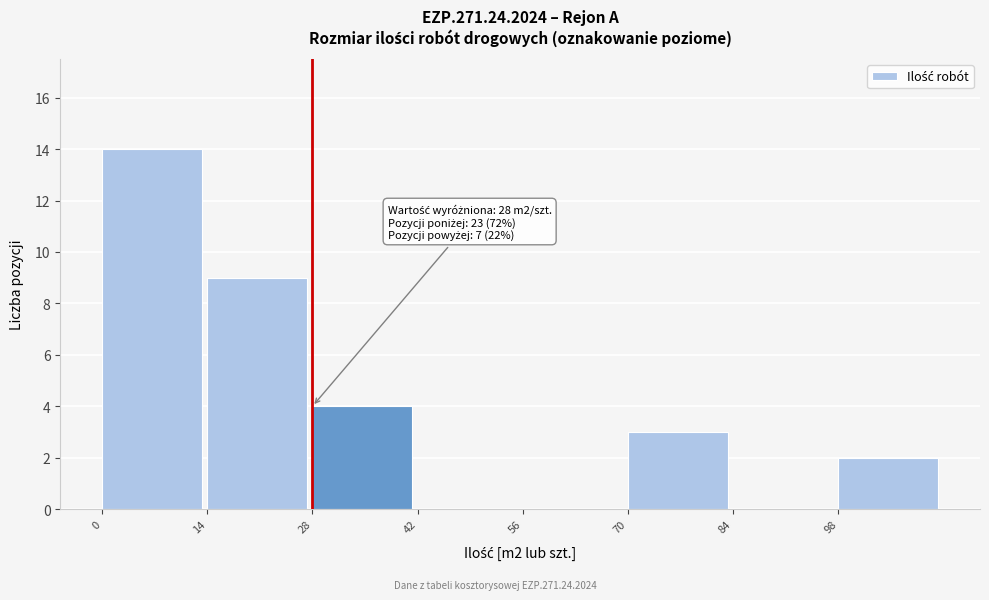

Over which range of the x-axis is the bar tallest?

0 to 14